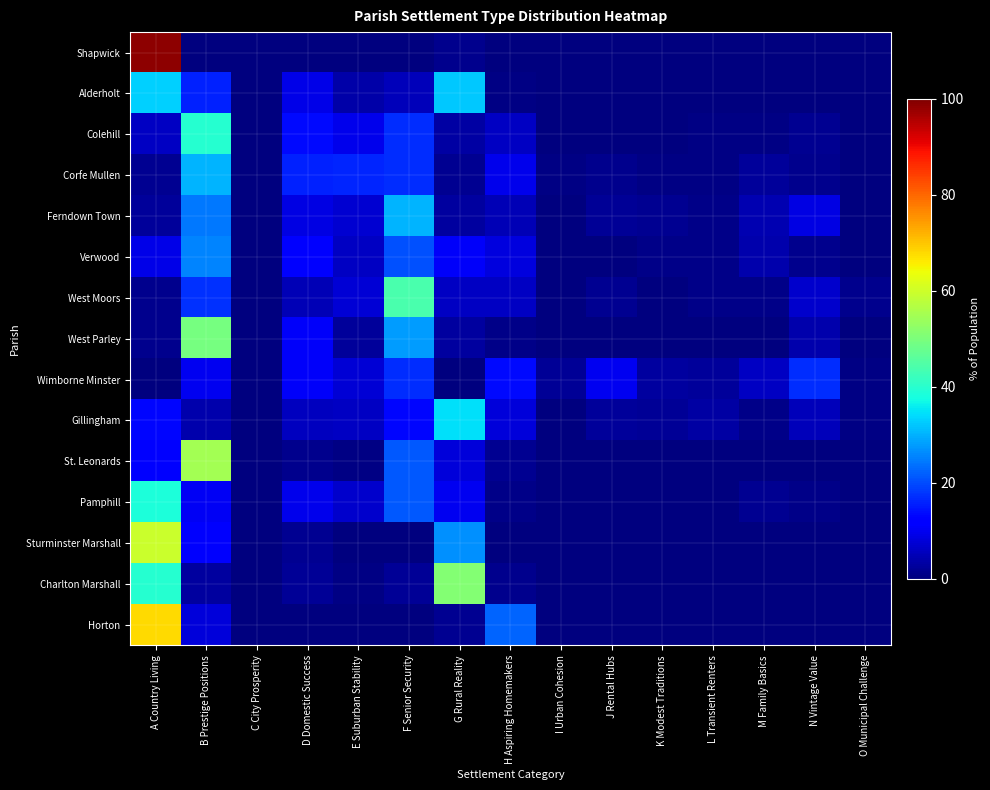

Reading left to right, what are all the values shown in this chart?

Shapwick: A Country Living=98.8	B Prestige Positions=0.0	C City Prosperity=0.0	D Domestic Success=0.0	E Suburban Stability=0.0	F Senior Security=0.0	G Rural Reality=1.2	H Aspiring Homemakers=0.0	I Urban Cohesion=0.0	J Rental Hubs=0.0	K Modest Traditions=0.0	L Transient Renters=0.0	M Family Basics=0.0	N Vintage Value=0.0	O Municipal Challenge=0.0
Alderholt: A Country Living=32.8	B Prestige Positions=15.9	C City Prosperity=0.0	D Domestic Success=9.0	E Suburban Stability=3.8	F Senior Security=5.4	G Rural Reality=32.3	H Aspiring Homemakers=0.7	I Urban Cohesion=0.0	J Rental Hubs=0.0	K Modest Traditions=0.0	L Transient Renters=0.0	M Family Basics=0.0	N Vintage Value=0.0	O Municipal Challenge=0.0
Colehill: A Country Living=6.0	B Prestige Positions=39.8	C City Prosperity=0.0	D Domestic Success=13.3	E Suburban Stability=9.6	F Senior Security=16.9	G Rural Reality=3.4	H Aspiring Homemakers=6.2	I Urban Cohesion=0.0	J Rental Hubs=0.3	K Modest Traditions=0.3	L Transient Renters=0.7	M Family Basics=0.6	N Vintage Value=1.6	O Municipal Challenge=0.2
Corfe Mullen: A Country Living=1.9	B Prestige Positions=30.3	C City Prosperity=0.0	D Domestic Success=15.8	E Suburban Stability=16.0	F Senior Security=16.9	G Rural Reality=1.7	H Aspiring Homemakers=9.6	I Urban Cohesion=0.6	J Rental Hubs=1.2	K Modest Traditions=0.6	L Transient Renters=0.8	M Family Basics=2.5	N Vintage Value=1.5	O Municipal Challenge=0.4
Ferndown Town: A Country Living=2.5	B Prestige Positions=24.5	C City Prosperity=0.0	D Domestic Success=9.0	E Suburban Stability=7.4	F Senior Security=30.4	G Rural Reality=2.8	H Aspiring Homemakers=5.0	I Urban Cohesion=0.0	J Rental Hubs=2.0	K Modest Traditions=1.9	L Transient Renters=1.1	M Family Basics=4.4	N Vintage Value=8.7	O Municipal Challenge=0.4
Verwood: A Country Living=9.0	B Prestige Positions=25.5	C City Prosperity=0.0	D Domestic Success=12.2	E Suburban Stability=6.0	F Senior Security=20.5	G Rural Reality=10.8	H Aspiring Homemakers=8.3	I Urban Cohesion=0.0	J Rental Hubs=0.0	K Modest Traditions=1.0	L Transient Renters=1.0	M Family Basics=4.2	N Vintage Value=1.4	O Municipal Challenge=0.1
West Moors: A Country Living=1.3	B Prestige Positions=17.3	C City Prosperity=0.0	D Domestic Success=5.1	E Suburban Stability=7.8	F Senior Security=44.1	G Rural Reality=6.2	H Aspiring Homemakers=6.2	I Urban Cohesion=0.0	J Rental Hubs=1.8	K Modest Traditions=0.2	L Transient Renters=0.9	M Family Basics=1.1	N Vintage Value=6.8	O Municipal Challenge=1.3
West Parley: A Country Living=1.5	B Prestige Positions=49.2	C City Prosperity=0.0	D Domestic Success=10.9	E Suburban Stability=2.5	F Senior Security=27.9	G Rural Reality=2.8	H Aspiring Homemakers=1.1	I Urban Cohesion=0.0	J Rental Hubs=0.0	K Modest Traditions=0.0	L Transient Renters=0.1	M Family Basics=0.0	N Vintage Value=4.0	O Municipal Challenge=0.0
Wimborne Minster: A Country Living=0.0	B Prestige Positions=10.1	C City Prosperity=0.1	D Domestic Success=10.9	E Suburban Stability=7.4	F Senior Security=16.9	G Rural Reality=0.0	H Aspiring Homemakers=13.4	I Urban Cohesion=2.0	J Rental Hubs=9.9	K Modest Traditions=3.1	L Transient Renters=2.6	M Family Basics=5.9	N Vintage Value=17.0	O Municipal Challenge=0.7
Gillingham: A Country Living=13.2	B Prestige Positions=4.1	C City Prosperity=0.0	D Domestic Success=5.7	E Suburban Stability=6.2	F Senior Security=13.0	G Rural Reality=34.4	H Aspiring Homemakers=8.1	I Urban Cohesion=0.0	J Rental Hubs=2.7	K Modest Traditions=2.3	L Transient Renters=3.5	M Family Basics=1.1	N Vintage Value=5.2	O Municipal Challenge=0.6
St. Leonards: A Country Living=11.6	B Prestige Positions=54.8	C City Prosperity=0.0	D Domestic Success=1.6	E Suburban Stability=0.7	F Senior Security=21.3	G Rural Reality=8.1	H Aspiring Homemakers=1.9	I Urban Cohesion=0.0	J Rental Hubs=0.0	K Modest Traditions=0.0	L Transient Renters=0.0	M Family Basics=0.0	N Vintage Value=0.0	O Municipal Challenge=0.0
Pamphill: A Country Living=38.6	B Prestige Positions=10.5	C City Prosperity=0.0	D Domestic Success=9.5	E Suburban Stability=6.9	F Senior Security=21.2	G Rural Reality=9.8	H Aspiring Homemakers=1.0	I Urban Cohesion=0.0	J Rental Hubs=0.0	K Modest Traditions=0.0	L Transient Renters=0.0	M Family Basics=1.6	N Vintage Value=1.0	O Municipal Challenge=0.0
Sturminster Marshall: A Country Living=59.6	B Prestige Positions=11.2	C City Prosperity=0.0	D Domestic Success=1.7	E Suburban Stability=0.1	F Senior Security=0.0	G Rural Reality=26.9	H Aspiring Homemakers=0.4	I Urban Cohesion=0.0	J Rental Hubs=0.0	K Modest Traditions=0.0	L Transient Renters=0.0	M Family Basics=0.1	N Vintage Value=0.0	O Municipal Challenge=0.0
Charlton Marshall: A Country Living=39.5	B Prestige Positions=3.1	C City Prosperity=0.0	D Domestic Success=2.2	E Suburban Stability=0.5	F Senior Security=2.3	G Rural Reality=51.2	H Aspiring Homemakers=1.3	I Urban Cohesion=0.0	J Rental Hubs=0.0	K Modest Traditions=0.0	L Transient Renters=0.0	M Family Basics=0.0	N Vintage Value=0.0	O Municipal Challenge=0.0
Horton: A Country Living=67.7	B Prestige Positions=7.8	C City Prosperity=0.0	D Domestic Success=0.3	E Suburban Stability=0.0	F Senior Security=0.0	G Rural Reality=1.7	H Aspiring Homemakers=22.4	I Urban Cohesion=0.0	J Rental Hubs=0.0	K Modest Traditions=0.0	L Transient Renters=0.0	M Family Basics=0.0	N Vintage Value=0.0	O Municipal Challenge=0.0